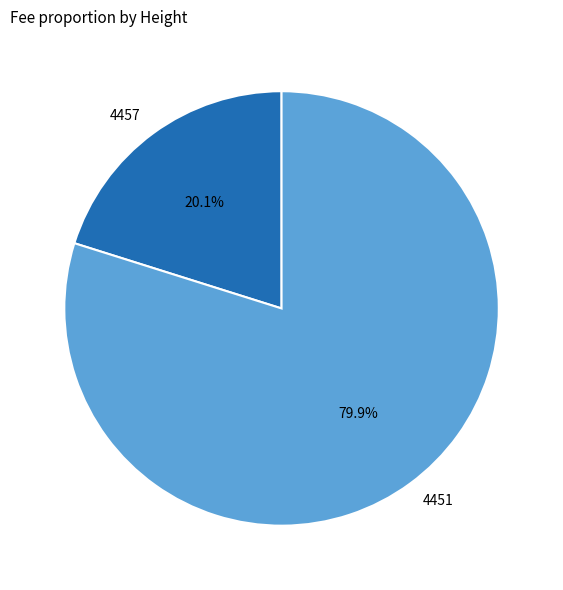

What is the largest slice in the pie chart?

4451